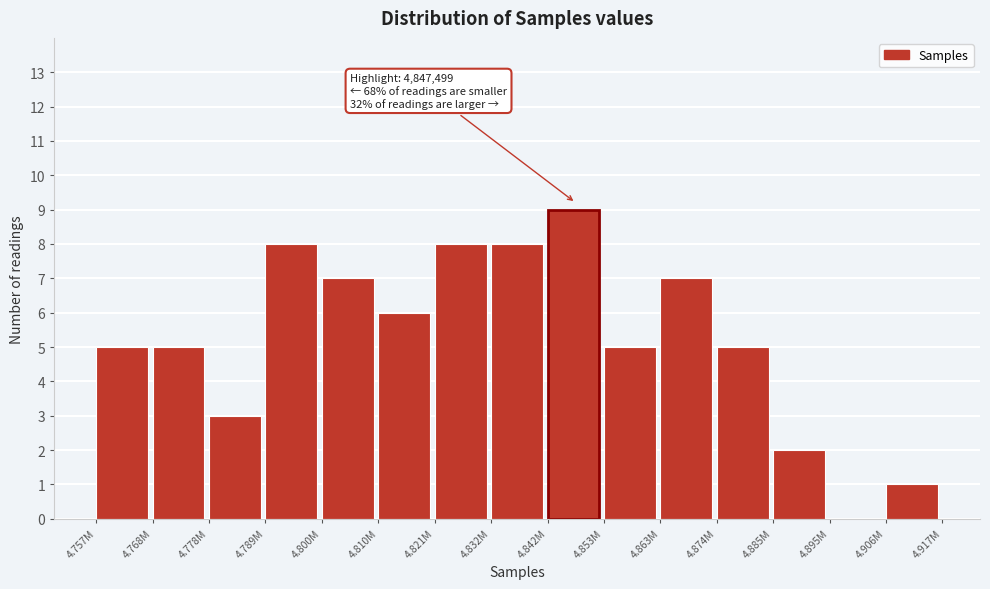

Reading right to left, extract all data points from this chart.

4.906M=1	4.895M=0	4.885M=2	4.874M=5	4.863M=7	4.853M=5	4.842M=9	4.832M=8	4.821M=8	4.810M=6	4.800M=7	4.789M=8	4.778M=3	4.768M=5	4.757M=5